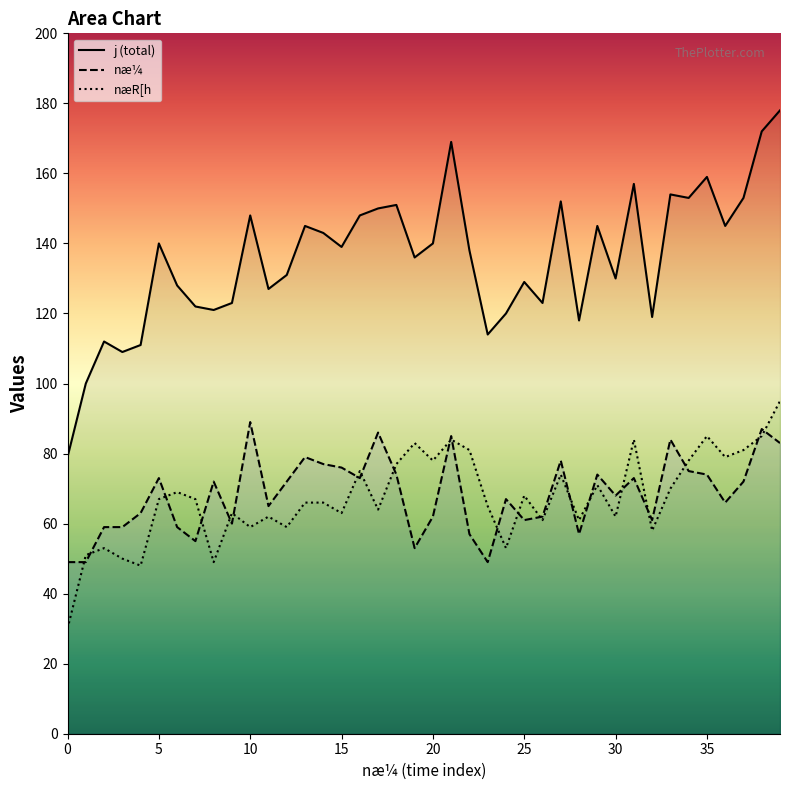

What is the difference between the maximum and minimum values in the næR[h series?

65